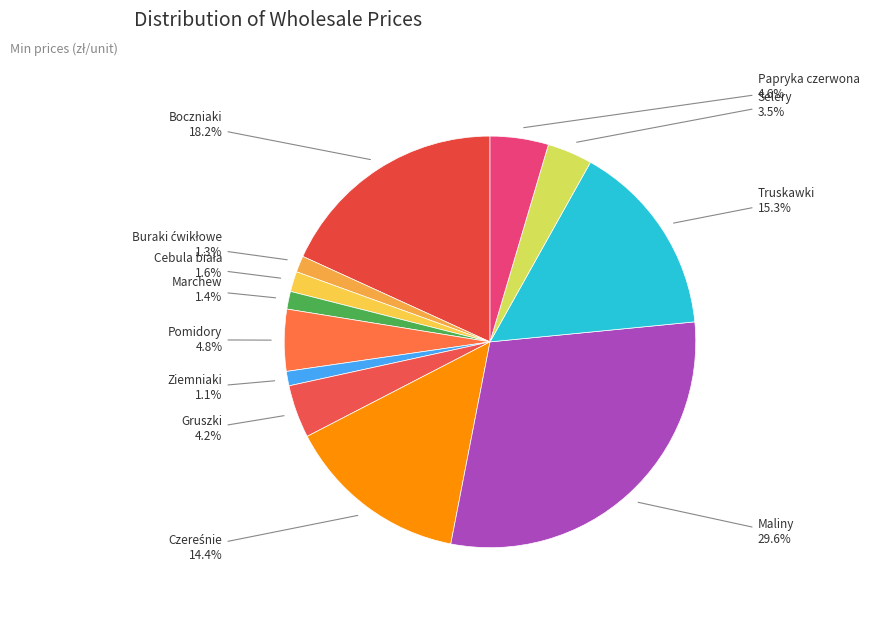

To the nearest percent, what is the average slice percentage?

8%